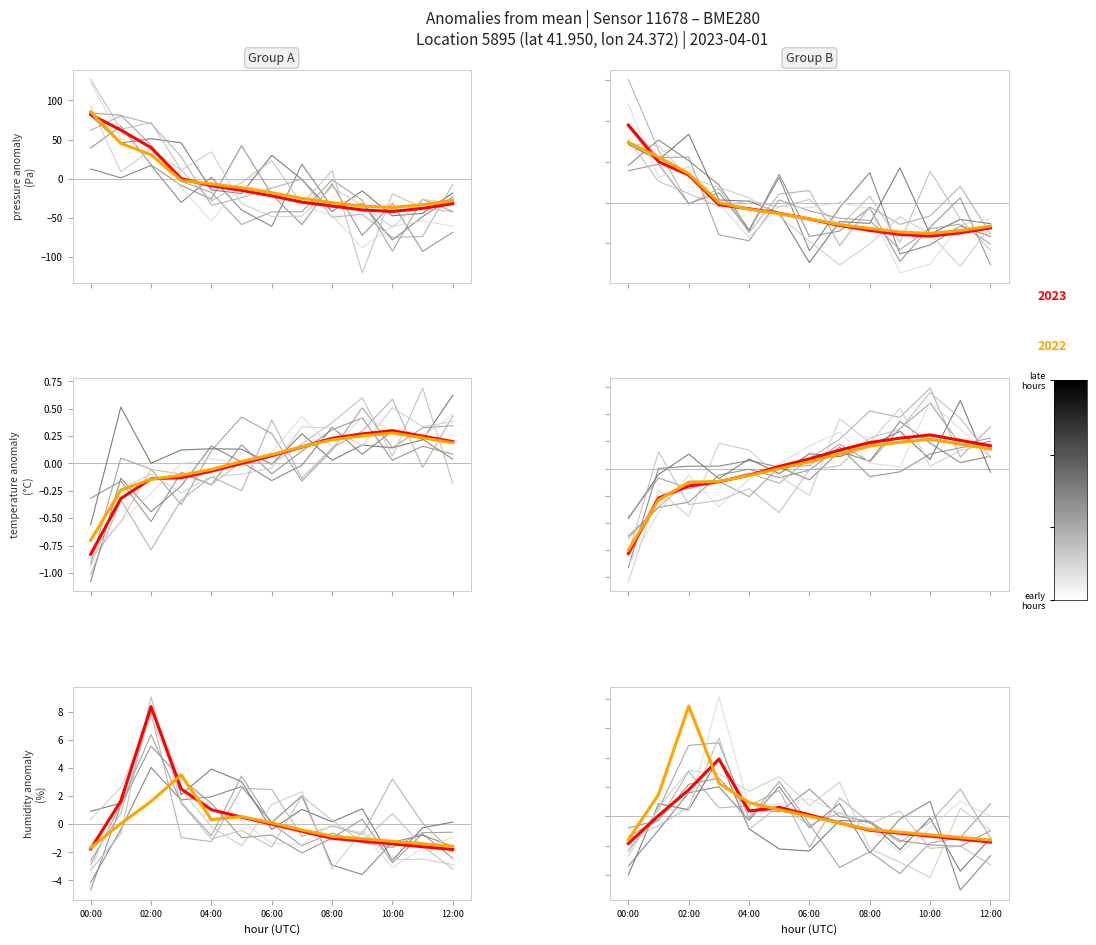

How many data points in pressure are less than -19?

7